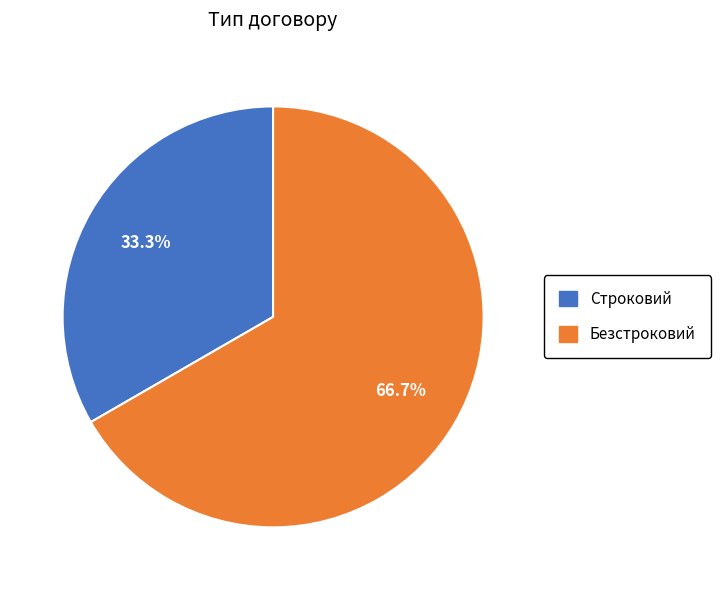

Rank the categories by value from lowest to highest.

Строковий, Безстроковий